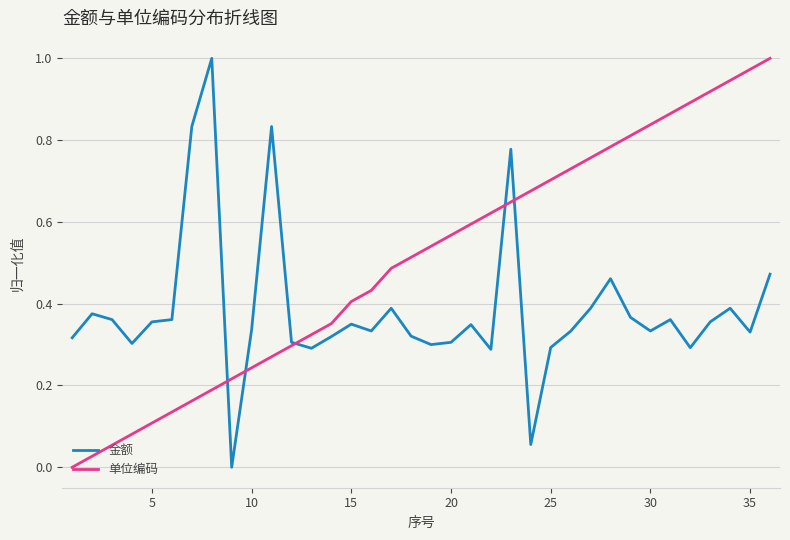

How many positive values does the 金额 series have?

35